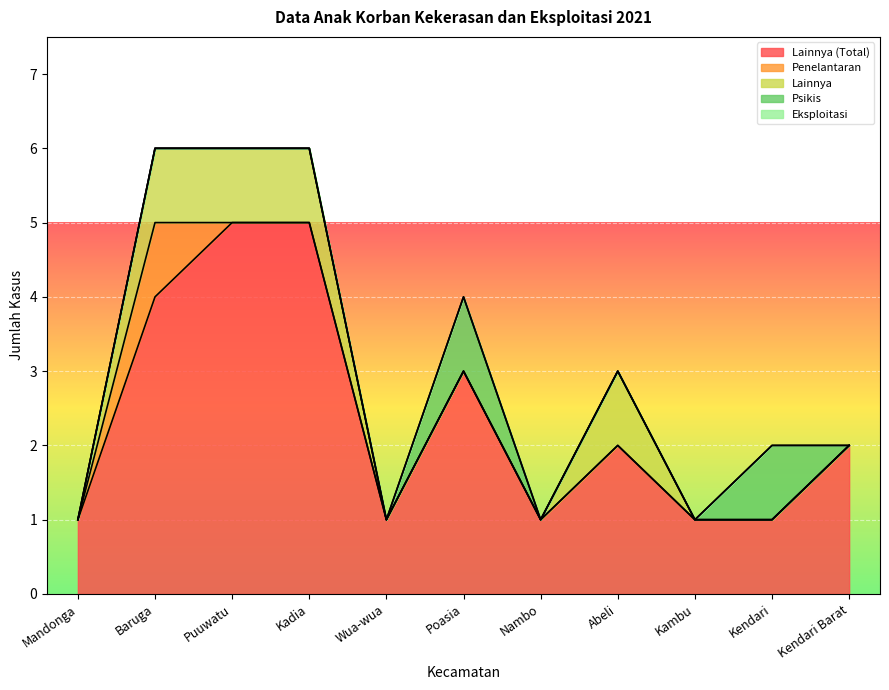

True or false: Psikis has more than 2 points higher than both neighbors.

False